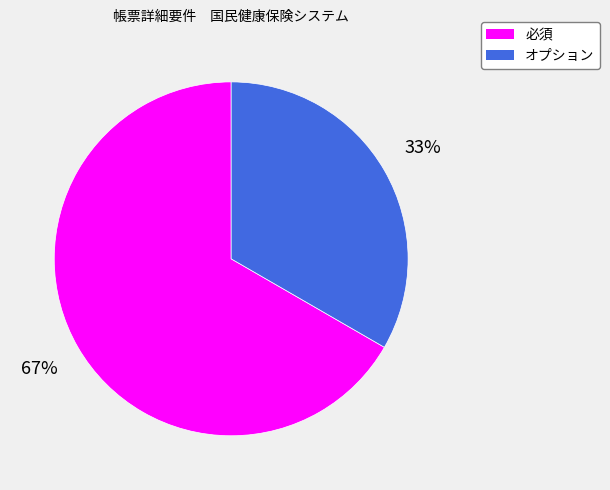

What percentage is the オプション slice, to the nearest percent?

33%